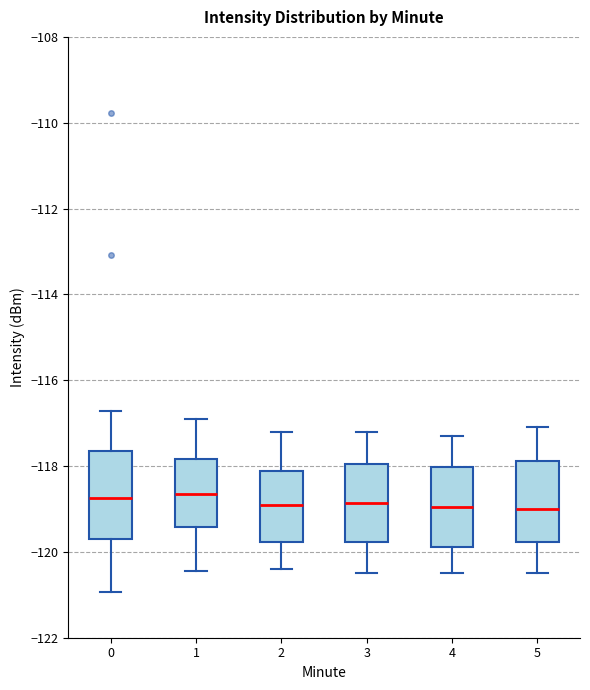

Reading left to right, transcribe this box plot: for each box, give where its median line is, the range the box spans, and where its two whiskers end, as read against the y-axis. The values are not printed on the chart, so give them approximately, as read against the axis.

0: median -118.8, box -119.8 to -117.6, whiskers -121.0 to -116.8
1: median -118.6, box -119.4 to -117.8, whiskers -120.4 to -117.0
2: median -118.8, box -119.8 to -118.2, whiskers -120.4 to -117.2
3: median -118.8, box -119.8 to -118.0, whiskers -120.4 to -117.2
4: median -119.0, box -119.8 to -118.0, whiskers -120.4 to -117.2
5: median -119.0, box -119.8 to -117.8, whiskers -120.4 to -117.0